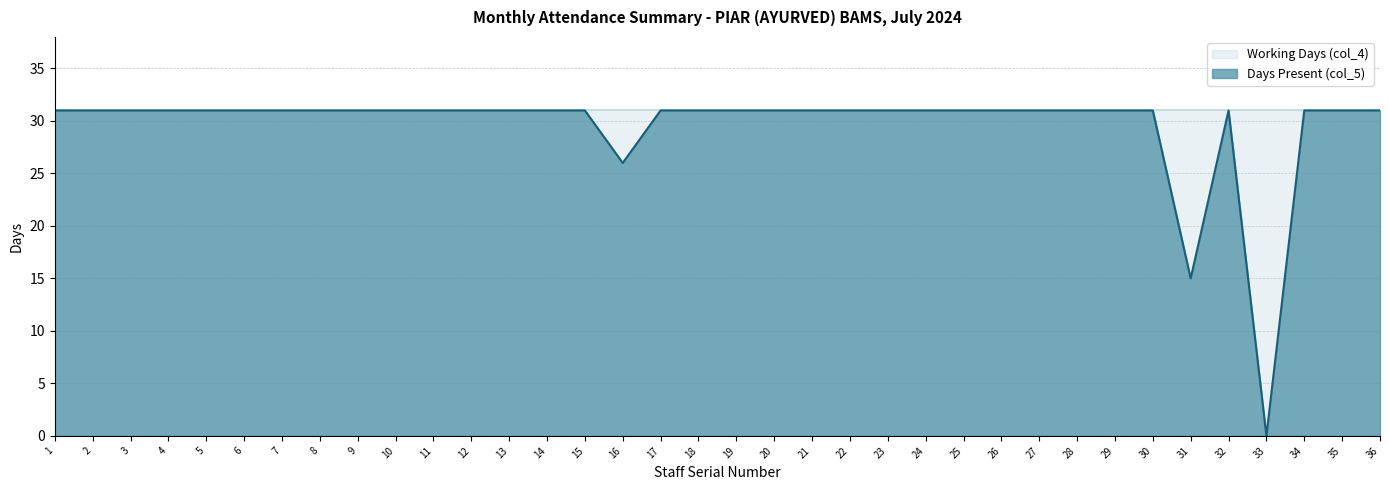

Count the number of data series in this chart.

2